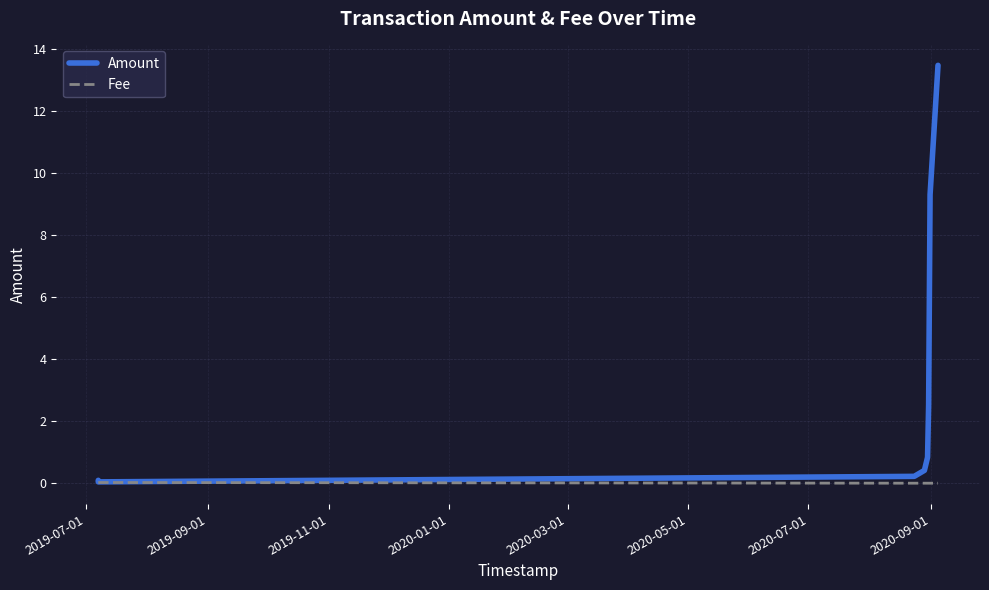

Which has a higher value, 2020-07-01 or 2020-01-01?

2020-07-01